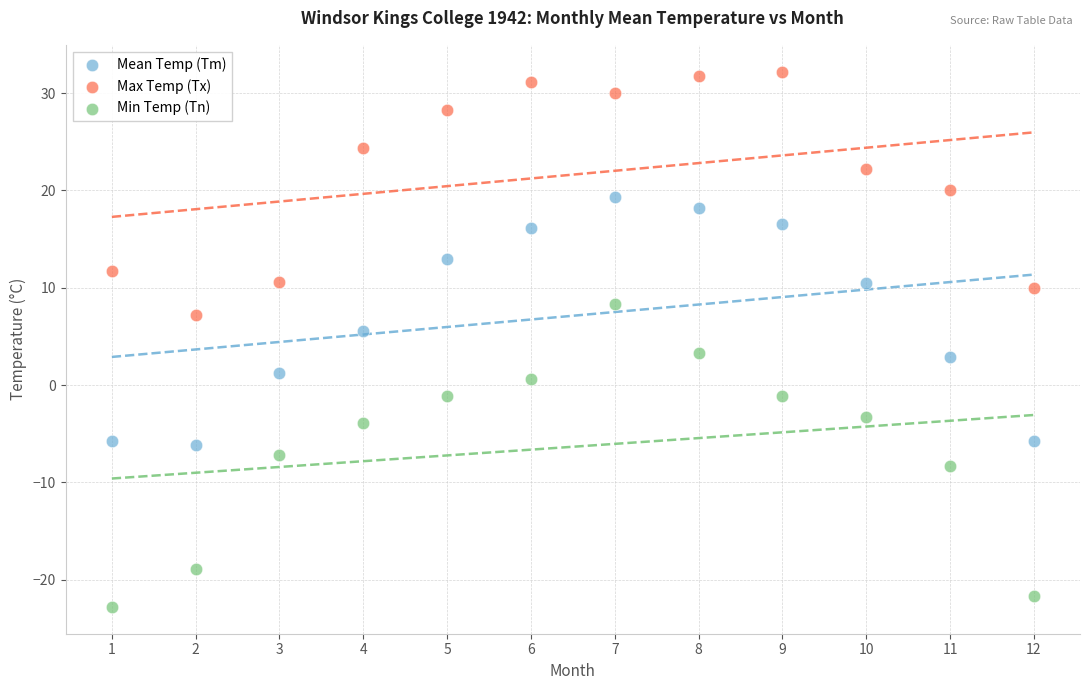

Which series reaches the maximum Y coordinate?

Max Temp (Tx)